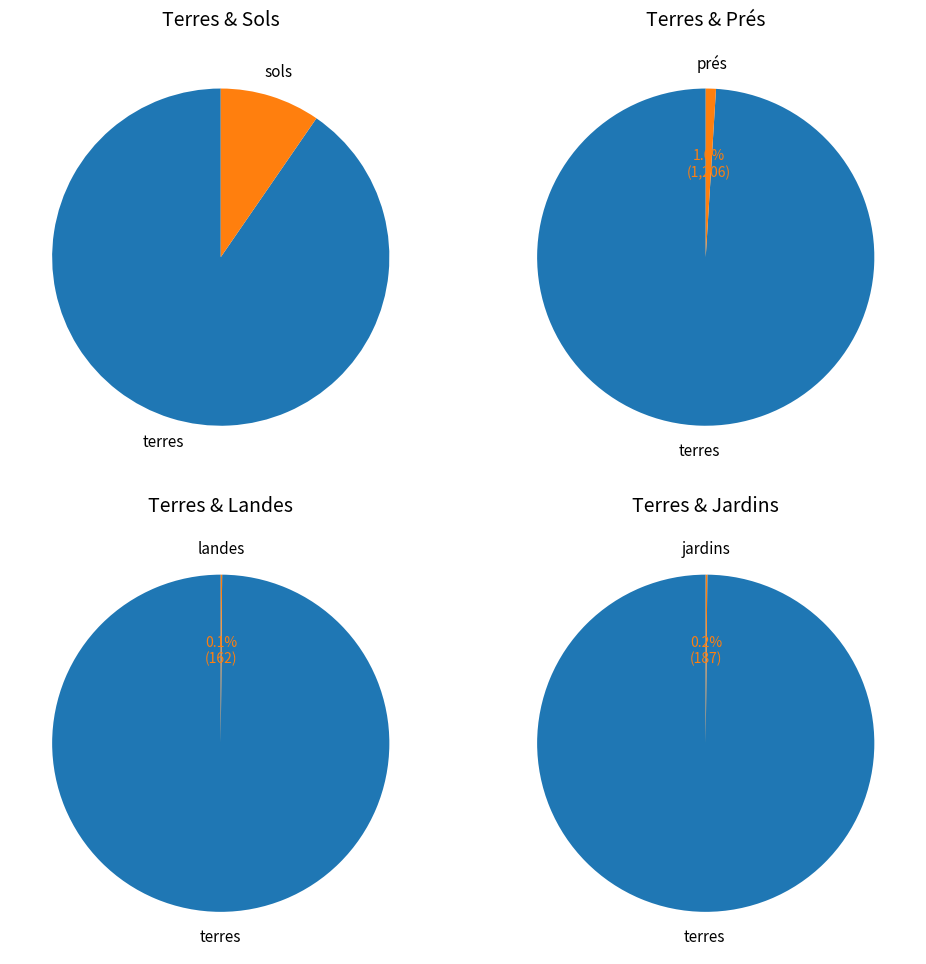

True or false: jardins accounts for 1% of the total.

False